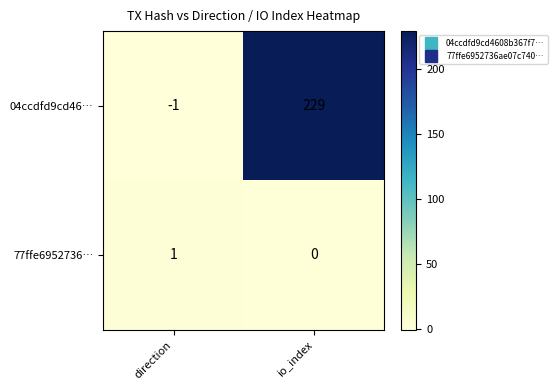

List the labels in order of 04ccdfd9cd46… value, largest first.

io_index, direction